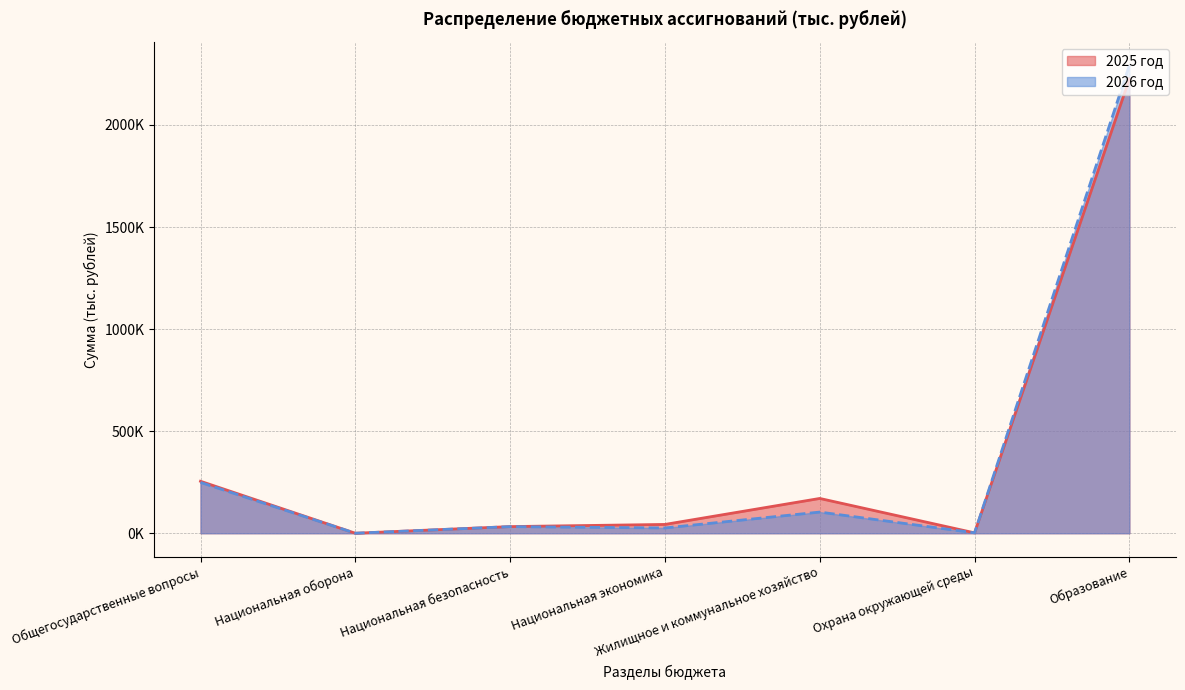

Between Национальная оборона and Общегосударственные вопросы, which is larger?

Общегосударственные вопросы